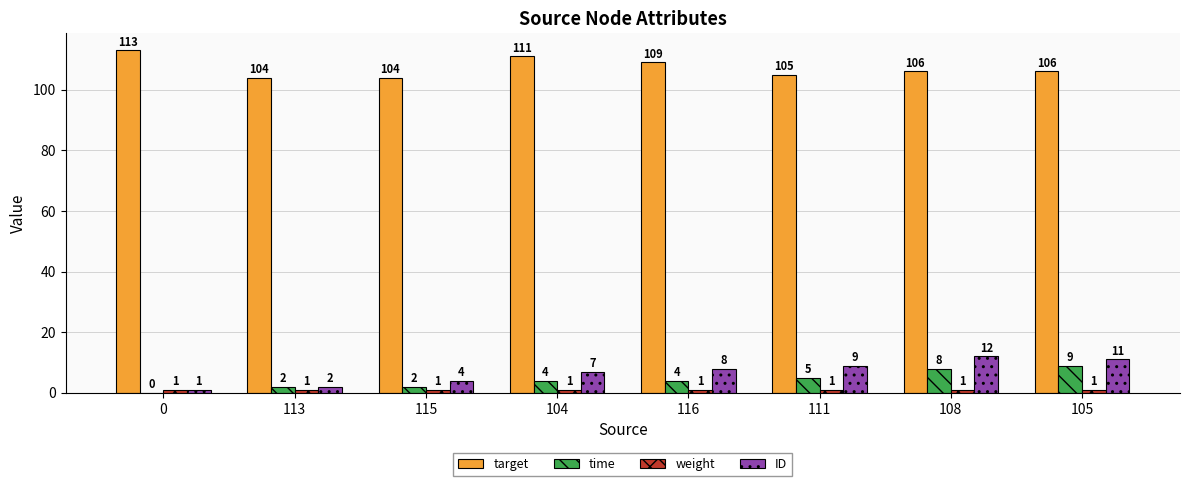

True or false: target has a value of 57 at 105.

False